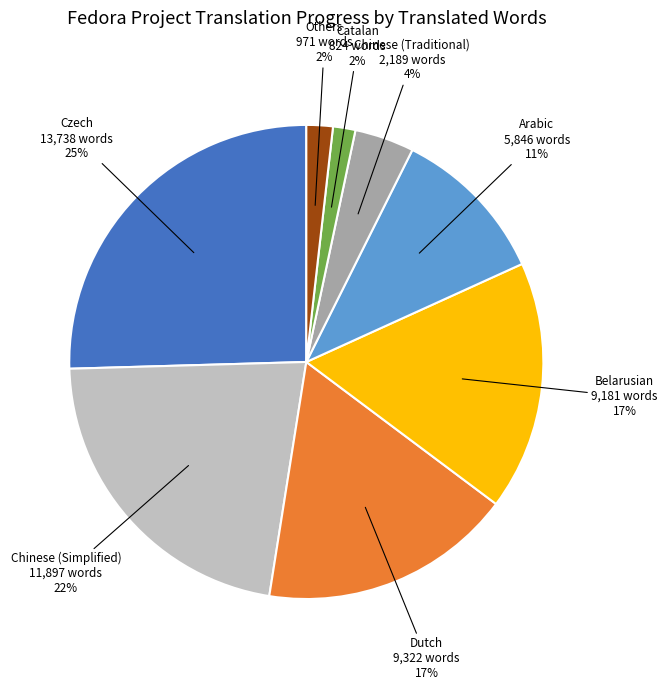

Which slice is the largest?

Czech